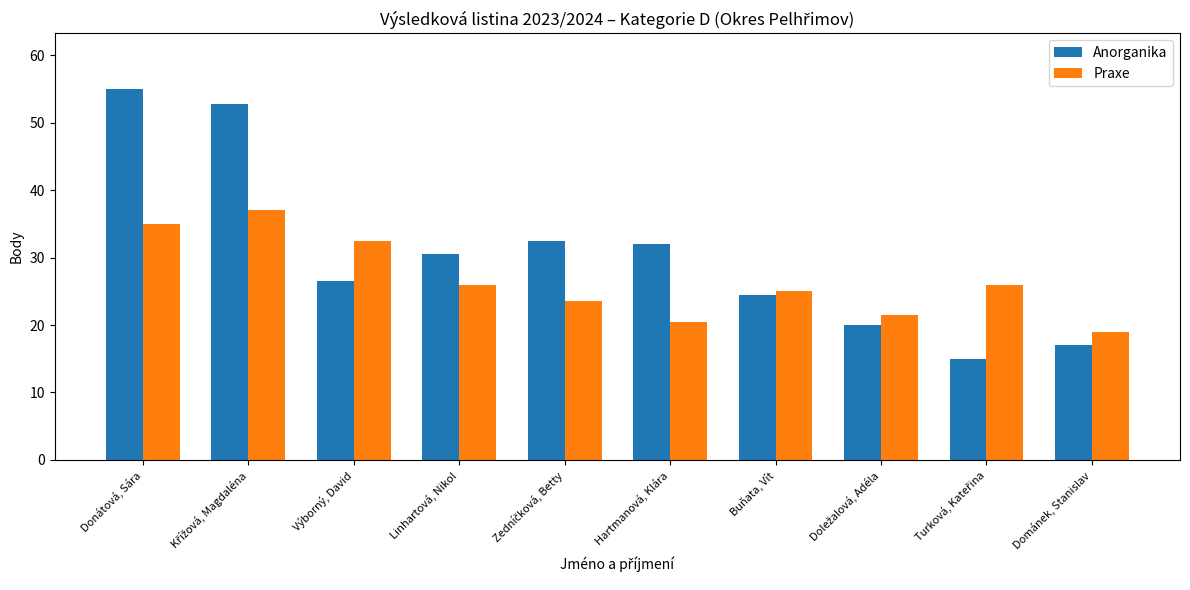

What is the highest value of the Praxe series?

37.0